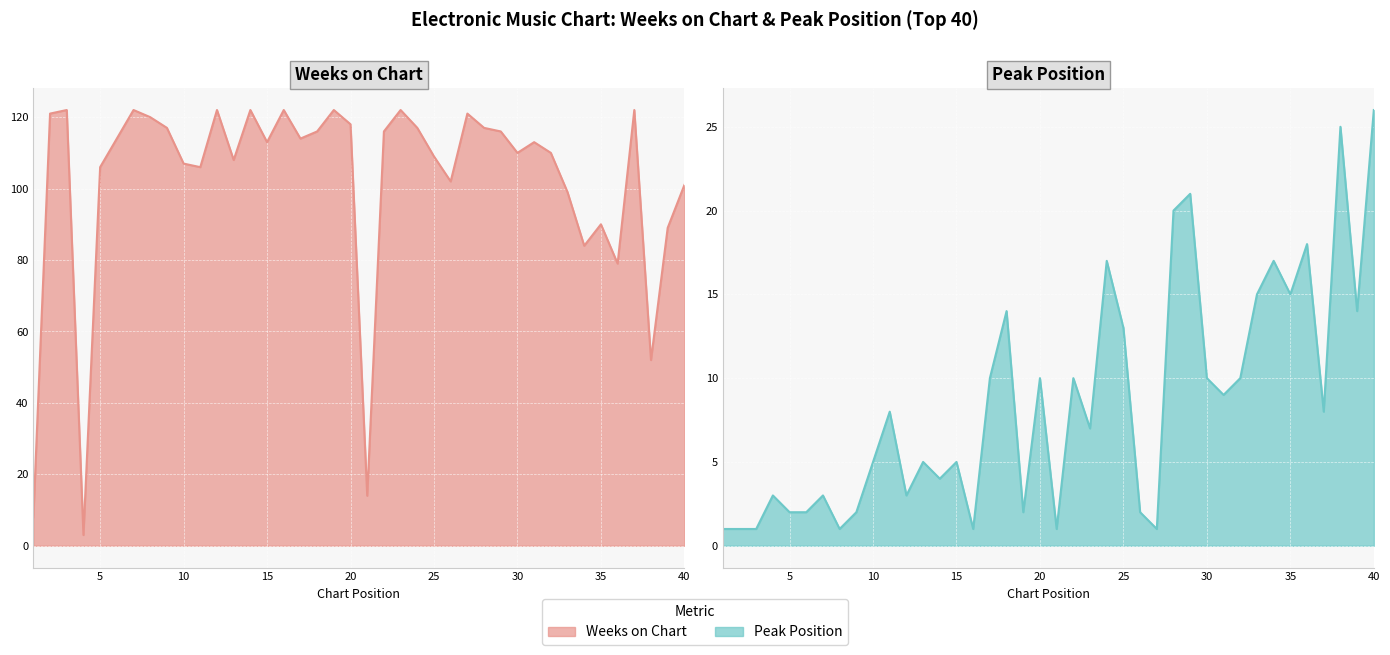

How many data points in Peak Position are less than 8?

20